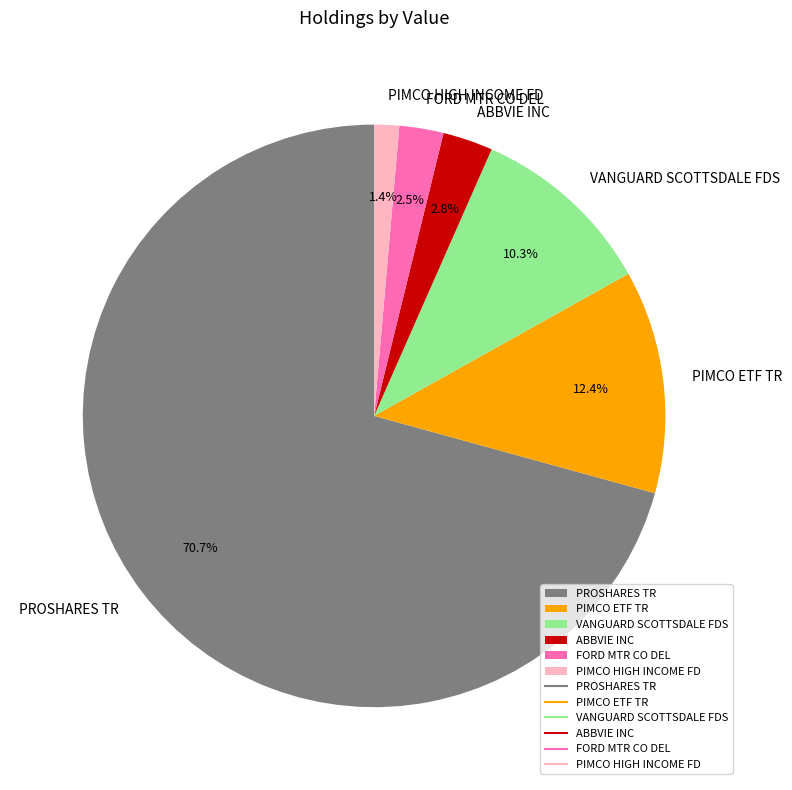

Between FORD MTR CO DEL and VANGUARD SCOTTSDALE FDS, which is larger?

VANGUARD SCOTTSDALE FDS